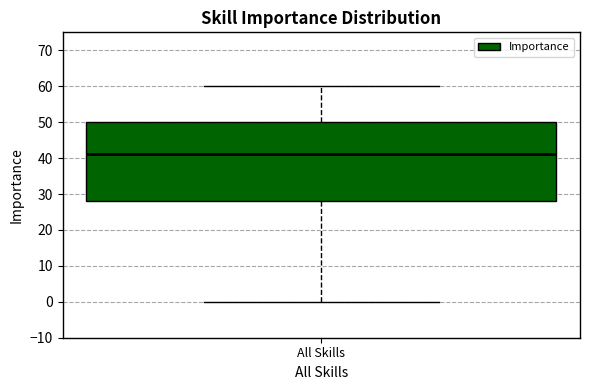

Read this box plot against the y-axis: the position of the median line, the range covered by the box, and the ends of both whiskers. The values are not printed on the chart, so give them approximately, as read against the axis.

median 41, box 28 to 50, whiskers 0 to 60